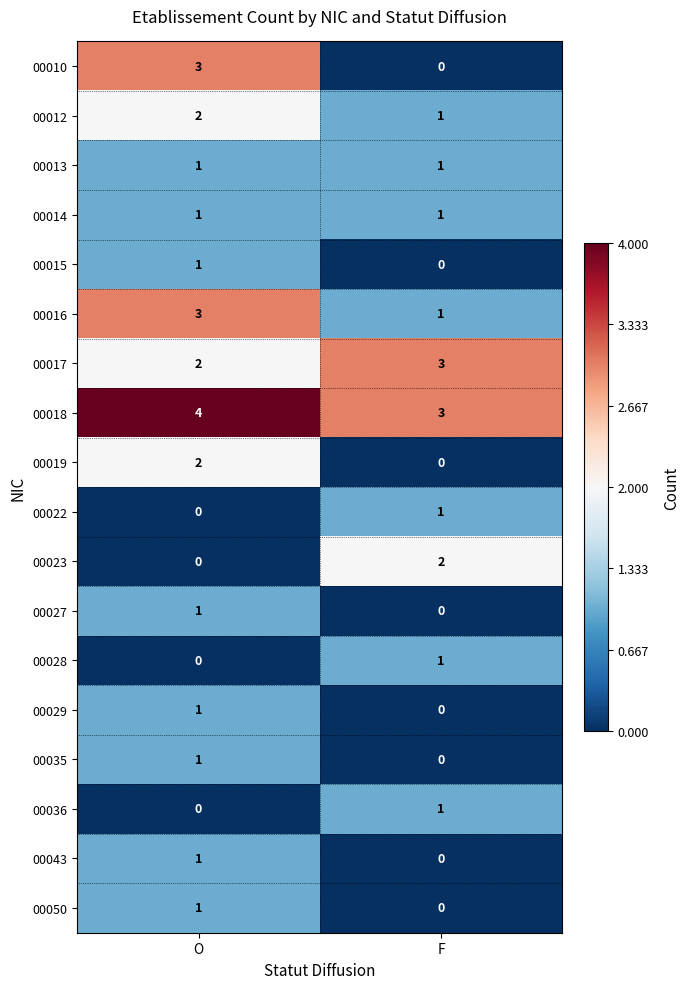

List the labels in order of 00015 value, smallest first.

F, O